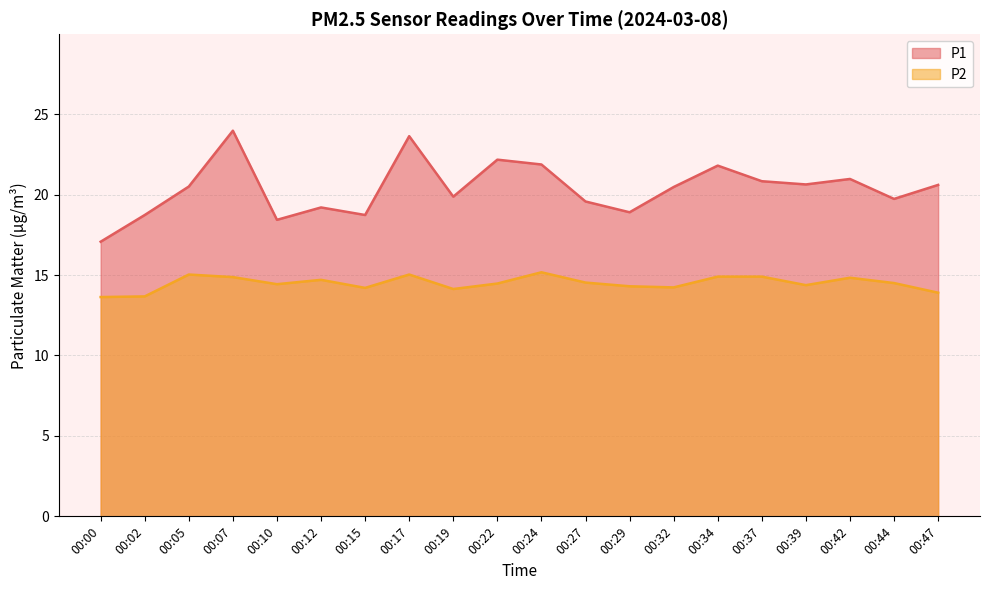

Between 00:00 and 00:19, which is larger?

00:19